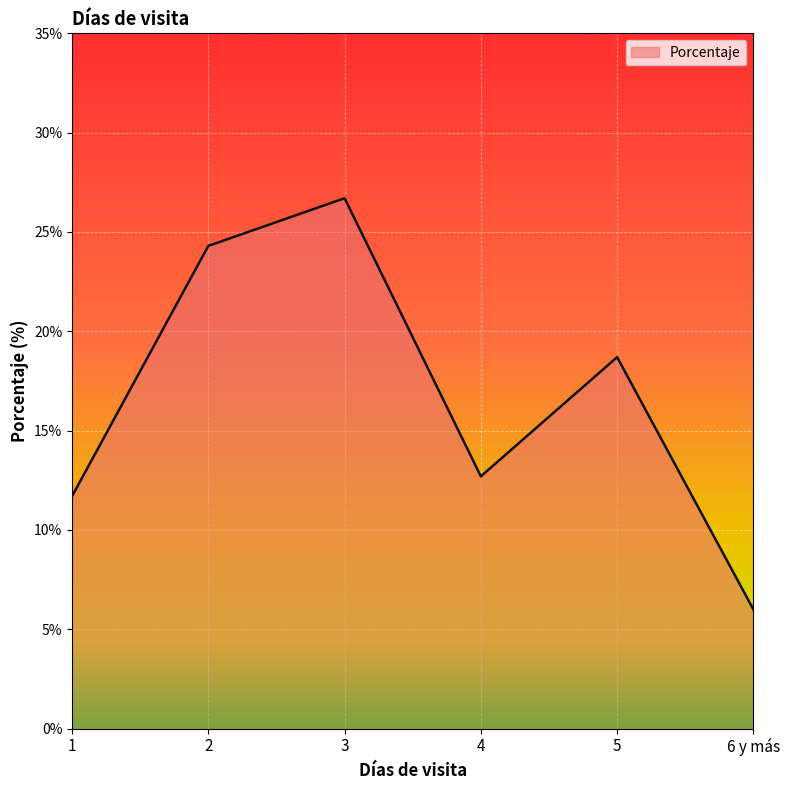

What is the approximate value at 5?

18.7